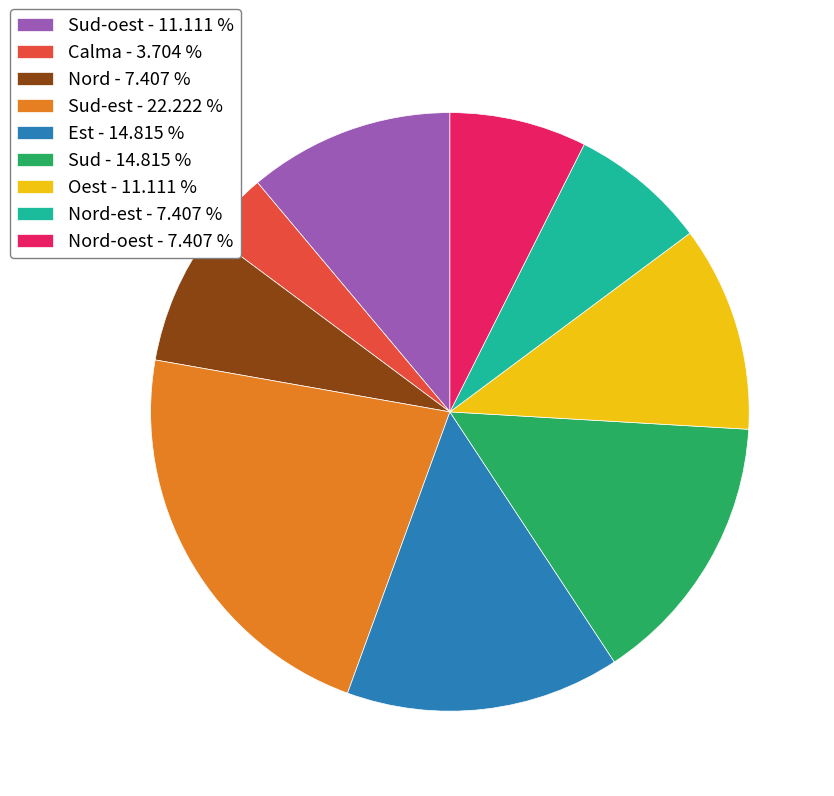

Between Calma - 3.704 % and Sud - 14.815 %, which is larger?

Sud - 14.815 %